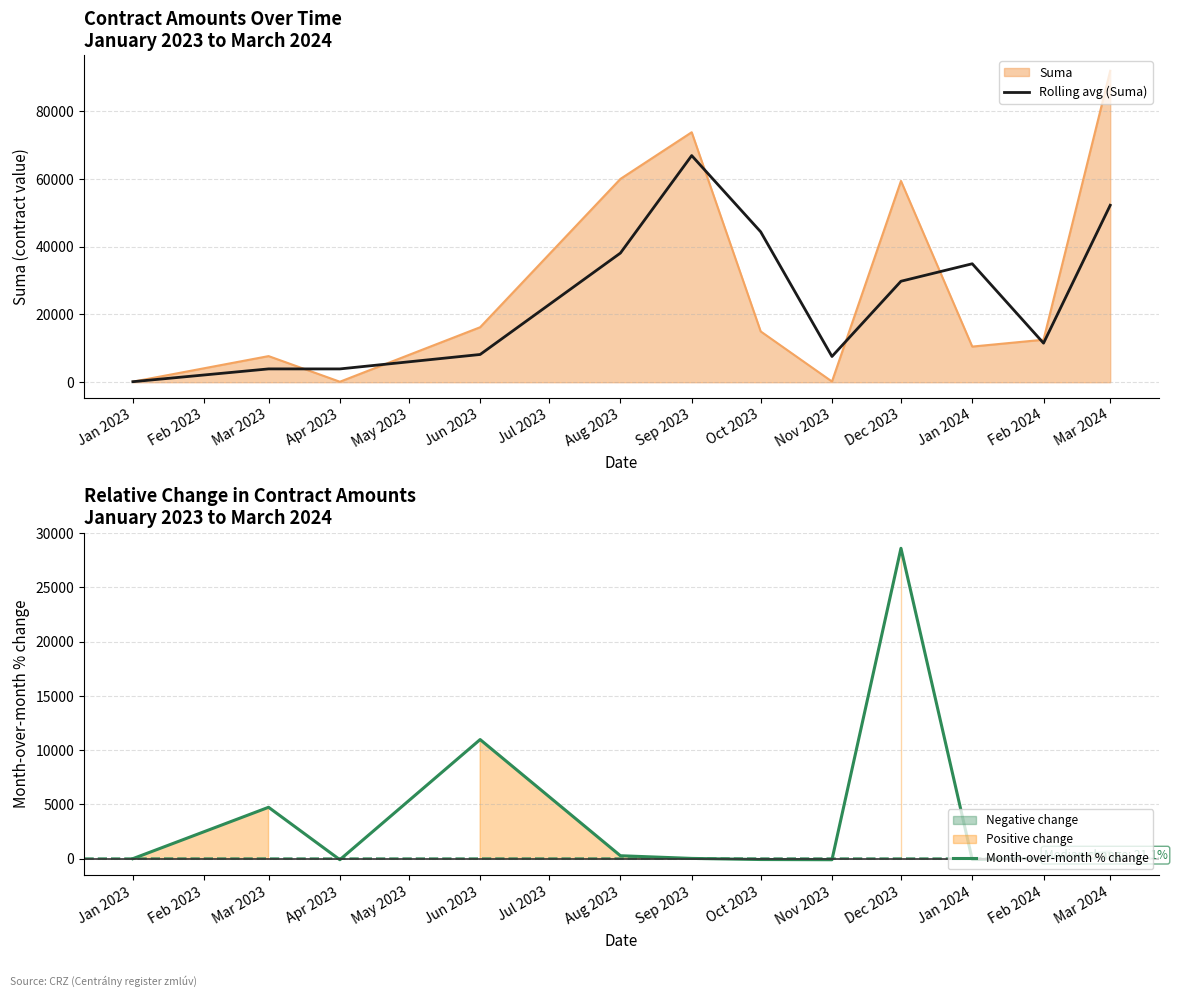

How many lines are shown in the chart?

2